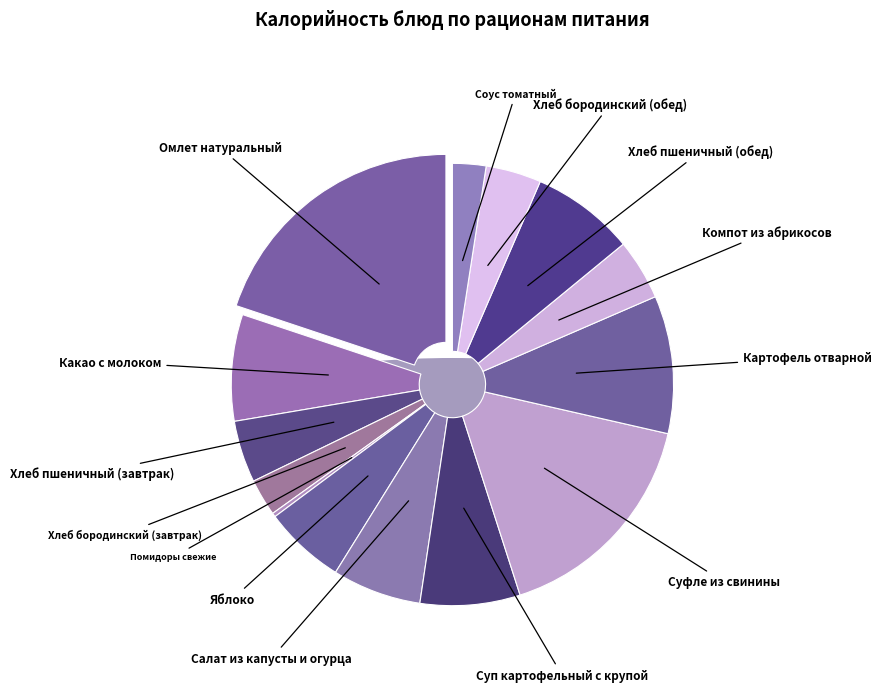

What is the smallest slice in the pie chart?

Помидоры свежие